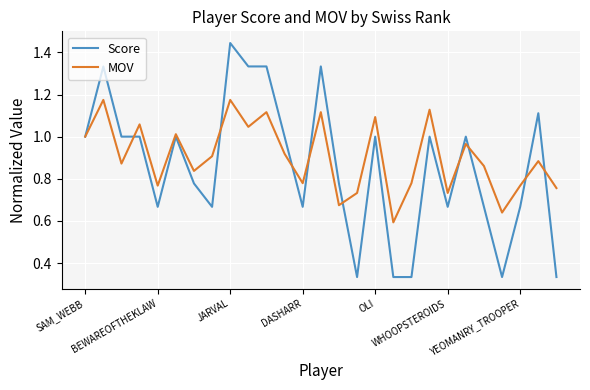

Which series has the widest spread of values?

Score